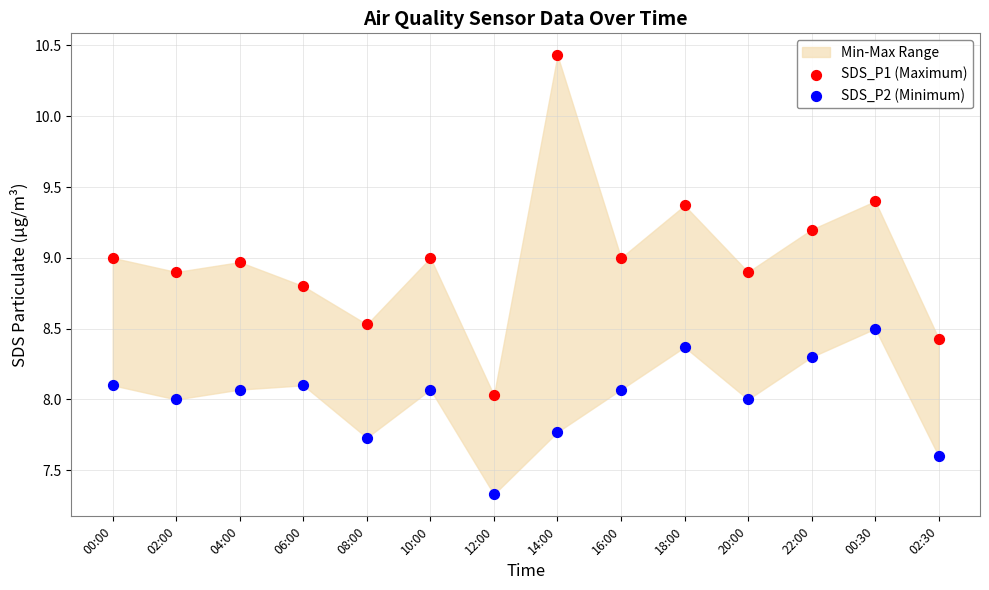

Across all data points, what is the range of Y values (max minus min)?

3.1